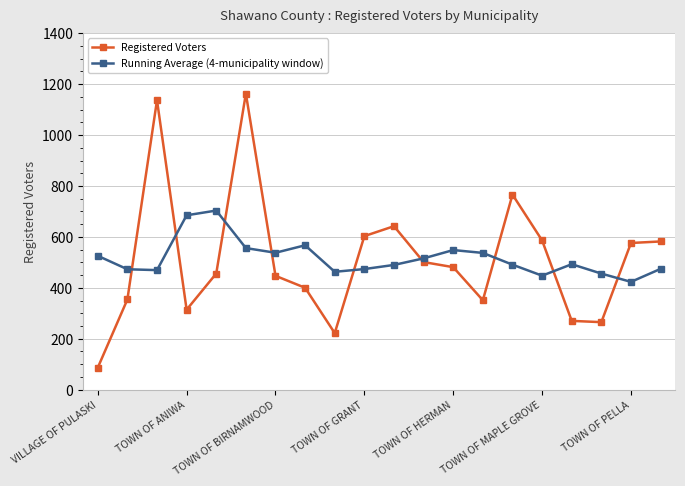

True or false: Registered Voters has more than 0 points higher than both neighbors.

True